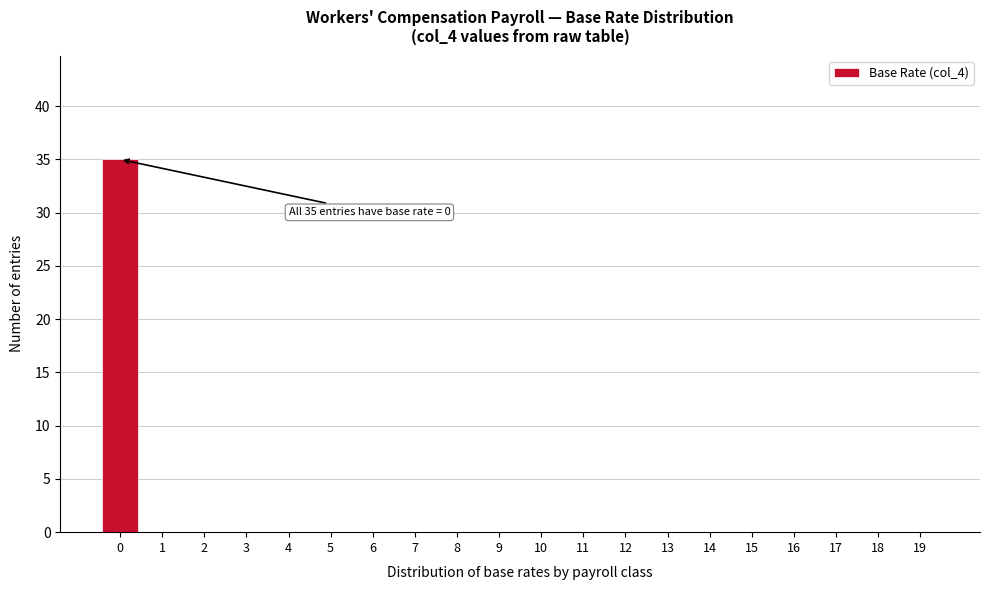

Reading left to right, list all the values displayed in this chart.

0=35	1=0	2=0	3=0	4=0	5=0	6=0	7=0	8=0	9=0	10=0	11=0	12=0	13=0	14=0	15=0	16=0	17=0	18=0	19=0